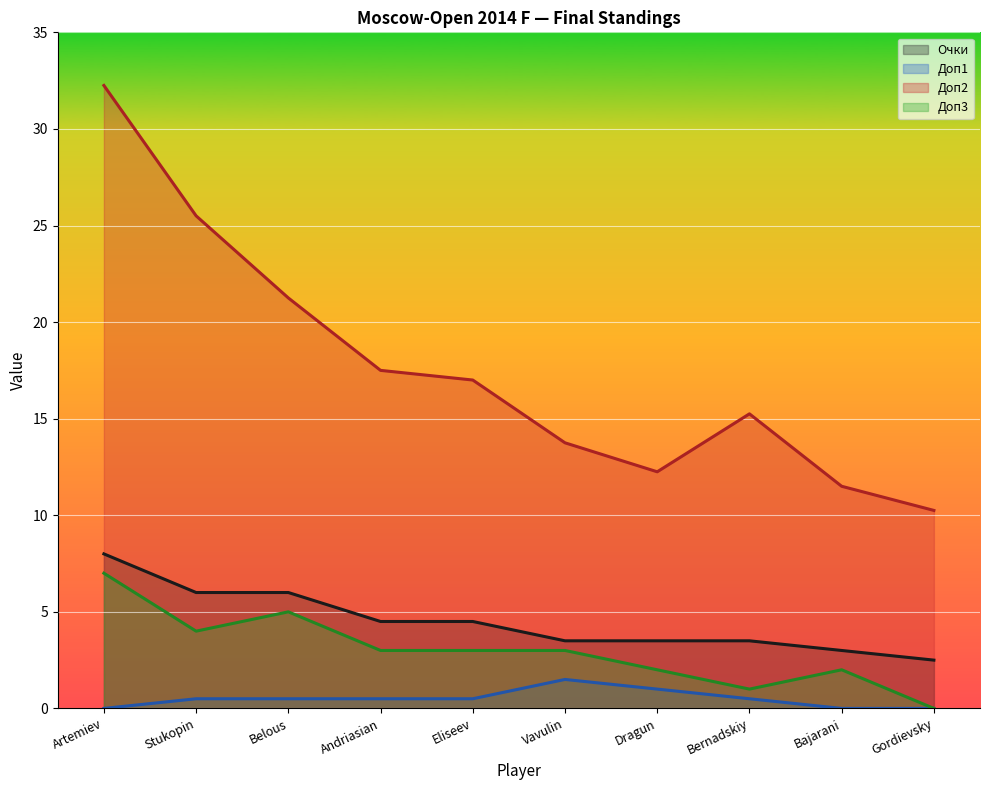

At which category is the sum across all series the highest?

Artemiev